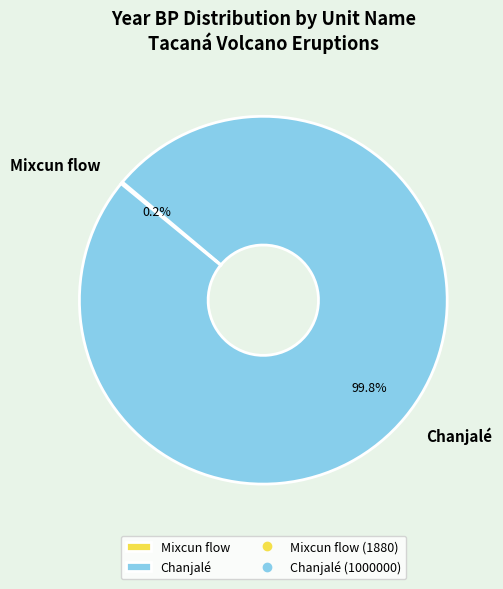

To the nearest percent, what percentage of the pie is Chanjalé?

100%